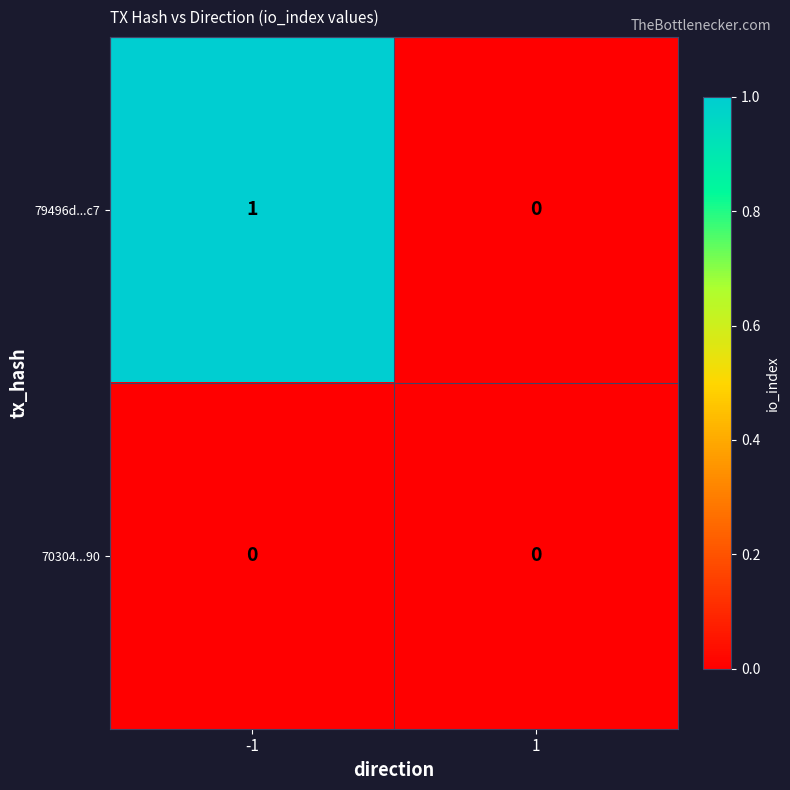

Between -1 and 1, which series saw the biggest shift?

79496d...c7